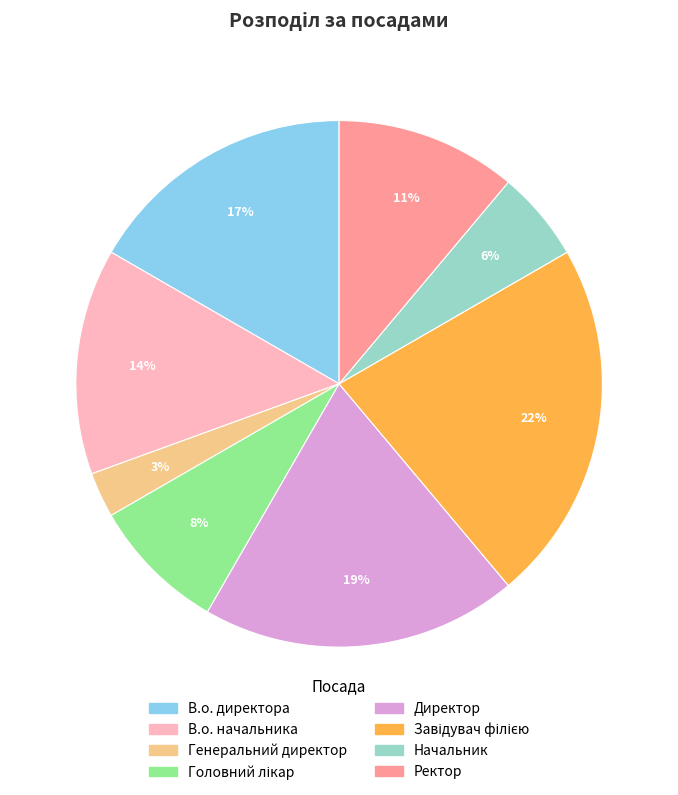

Count the number of slices in the pie.

8